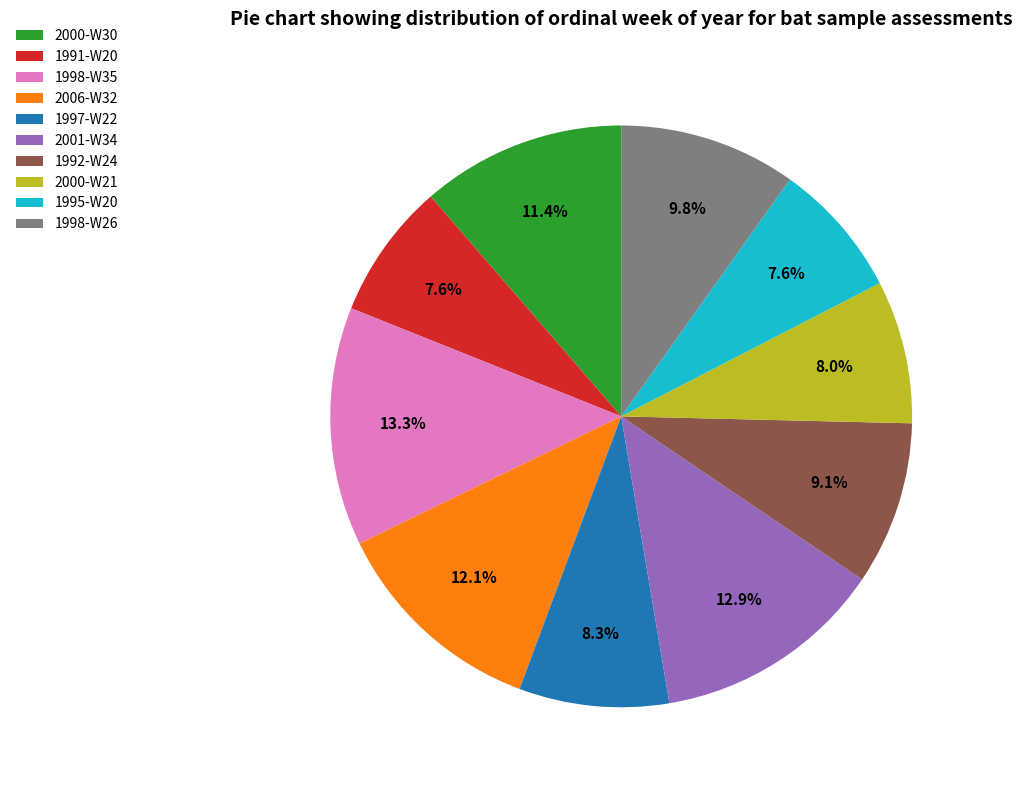

Is there a majority slice in this chart?

No